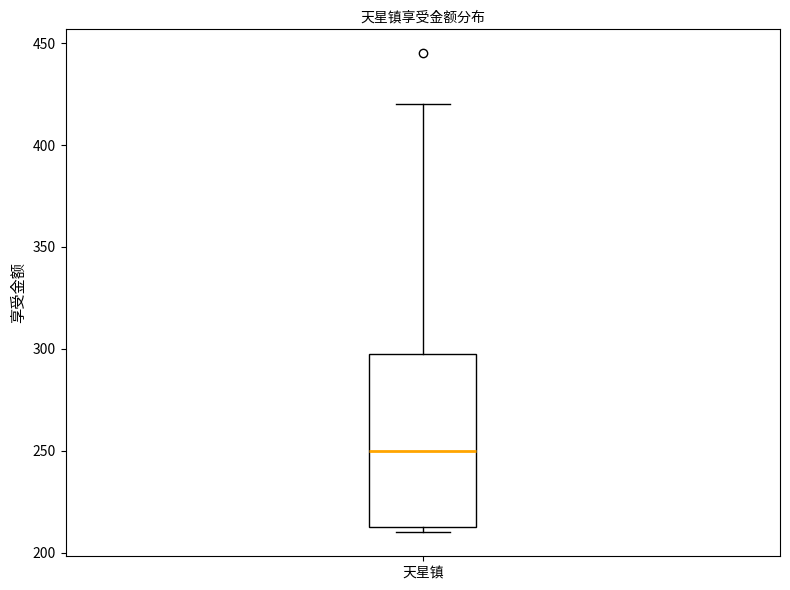

Where is the upper edge of the box for 天星镇 on the y-axis? The values are not printed on the chart, so give them approximately, as read against the axis.

300